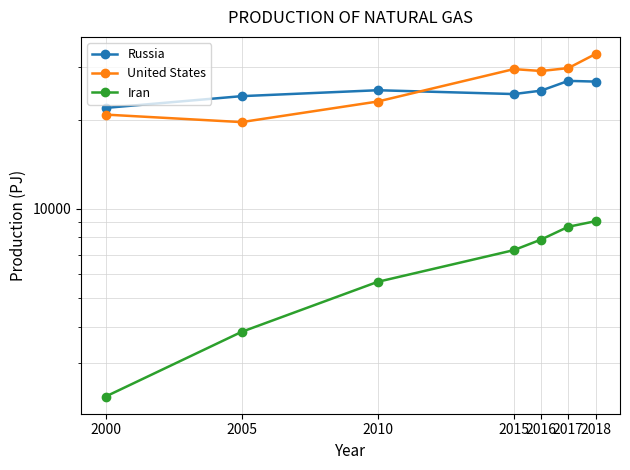

At which category is the sum across all series the highest?

2018